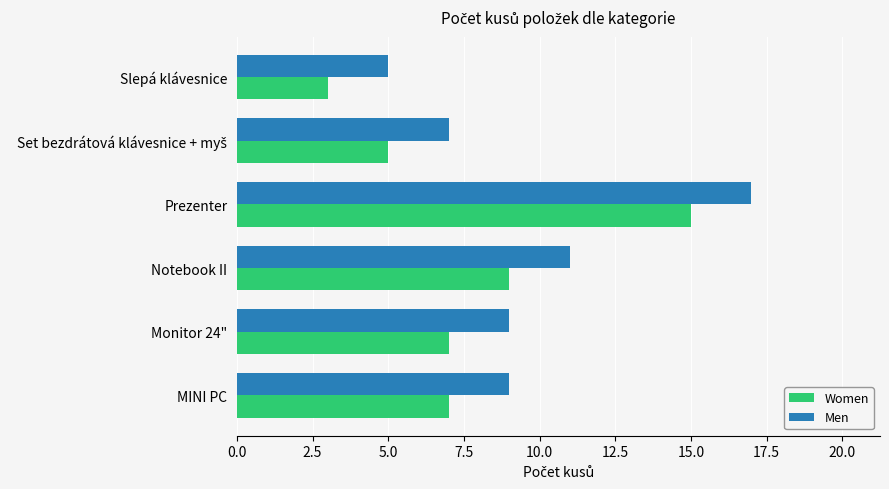

At which category does the chart reach its minimum across all series?

Slepá klávesnice